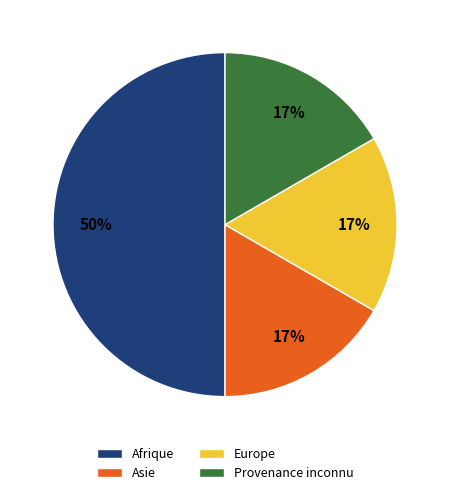

Count the number of slices in the pie.

4